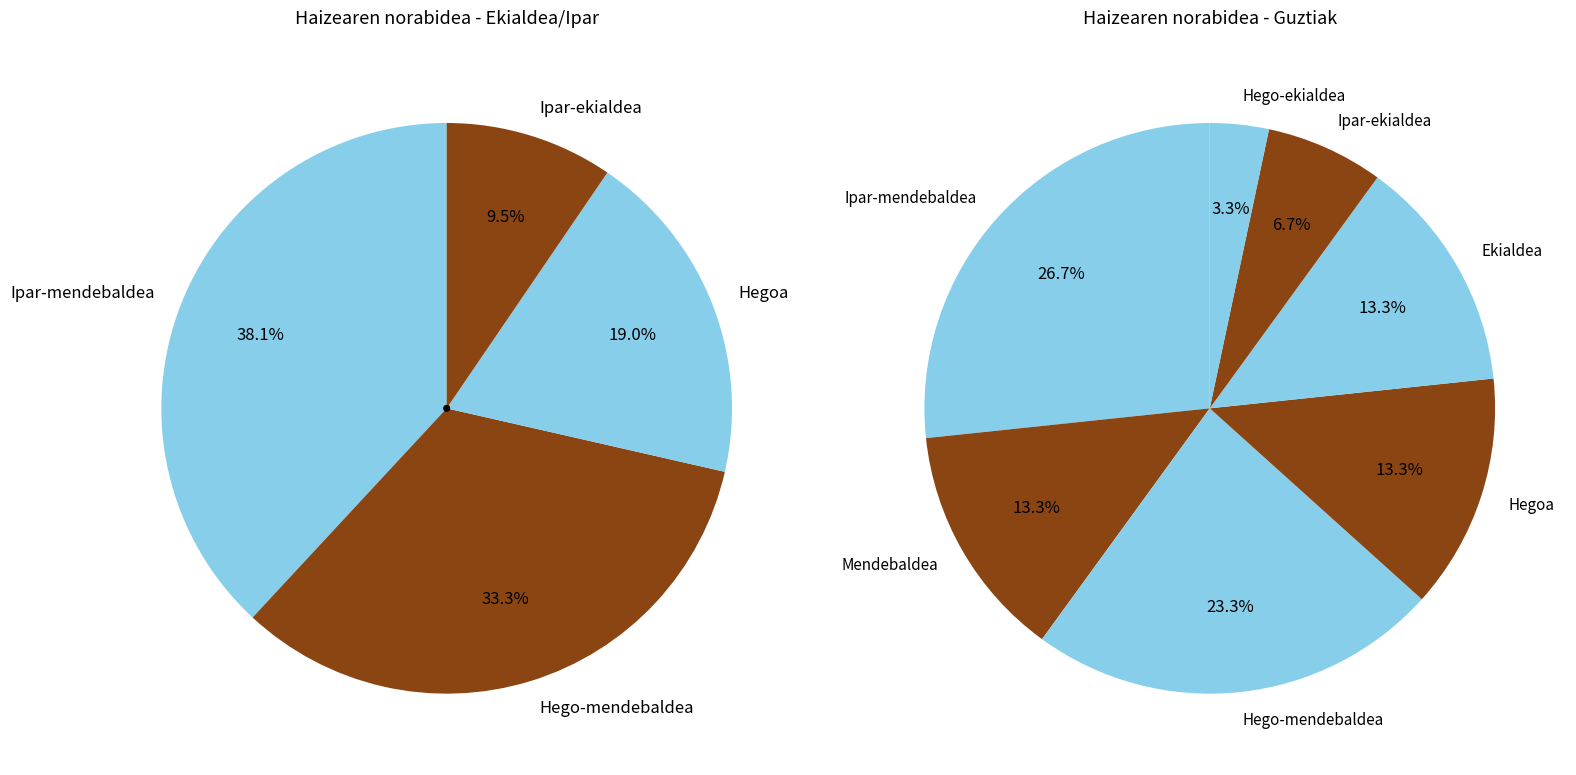

Between Hegoa and Mendebaldea, which is larger?

Hegoa